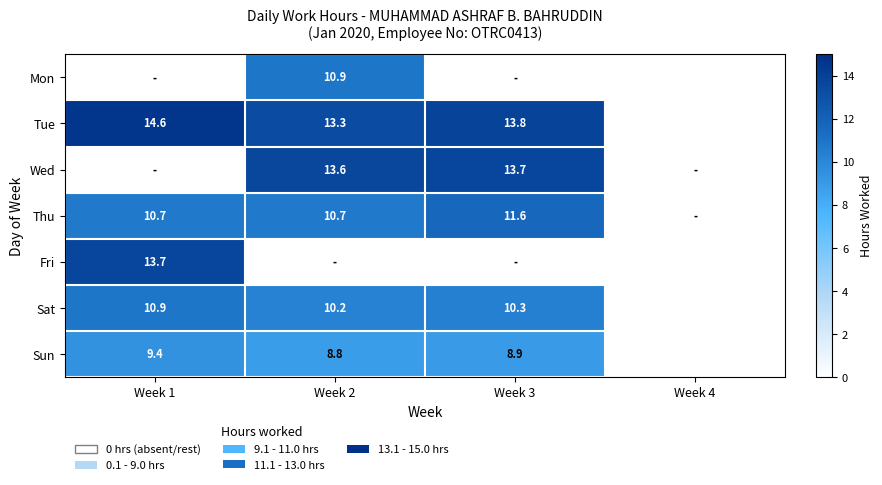

Between Week 4 and Week 3, which is larger?

Week 3